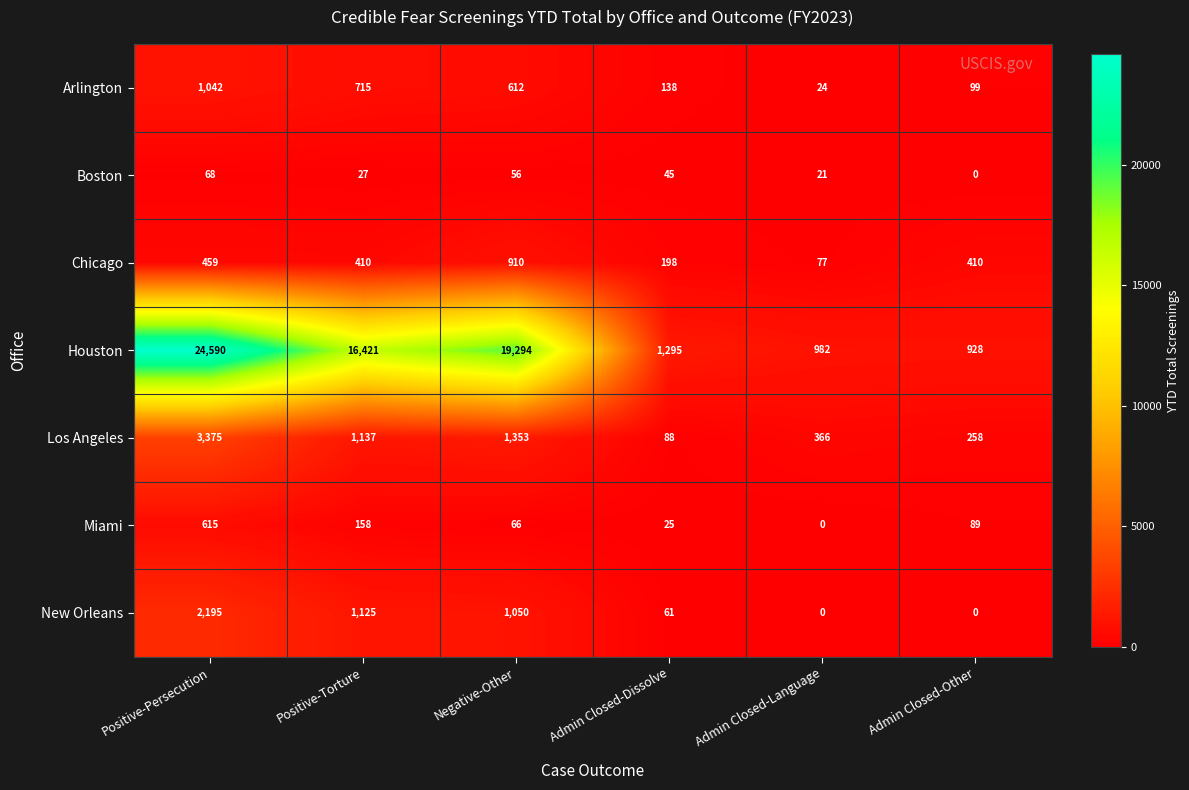

At which category is the sum across all series the highest?

Positive-Persecution